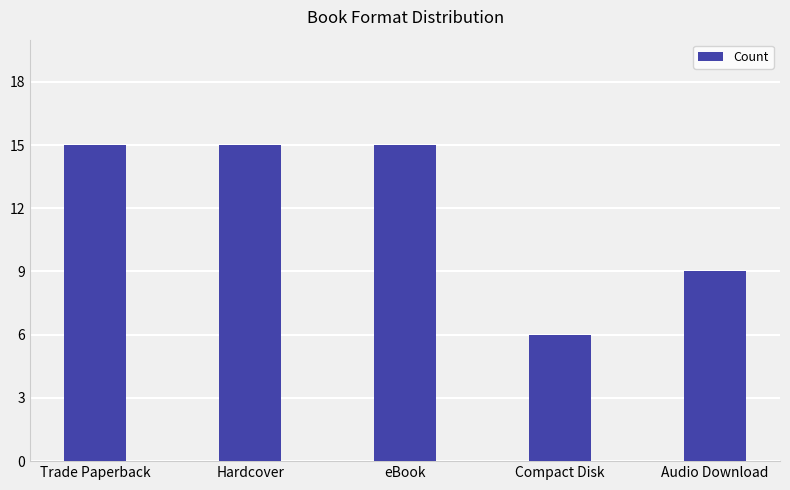

Count the number of categories in the chart.

5